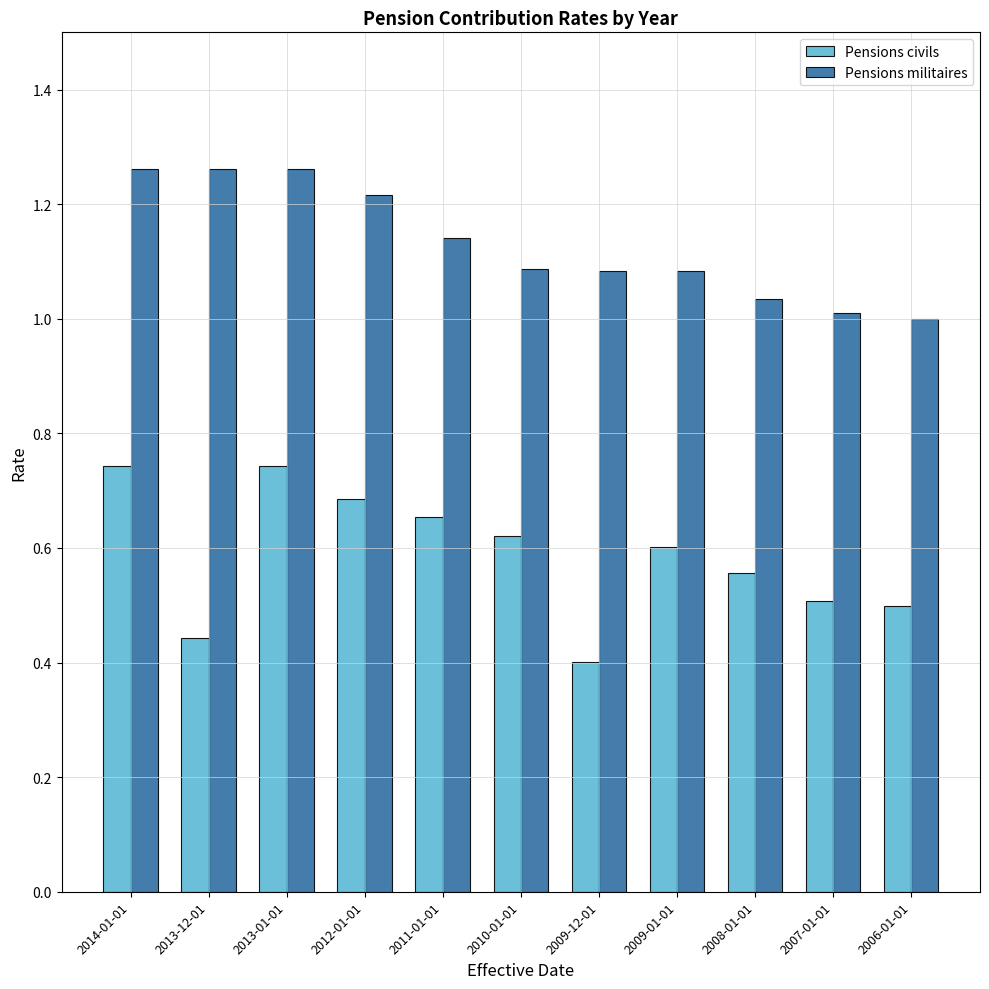

Rank the series by their maximum value, from lowest to highest.

Pensions civils, Pensions militaires